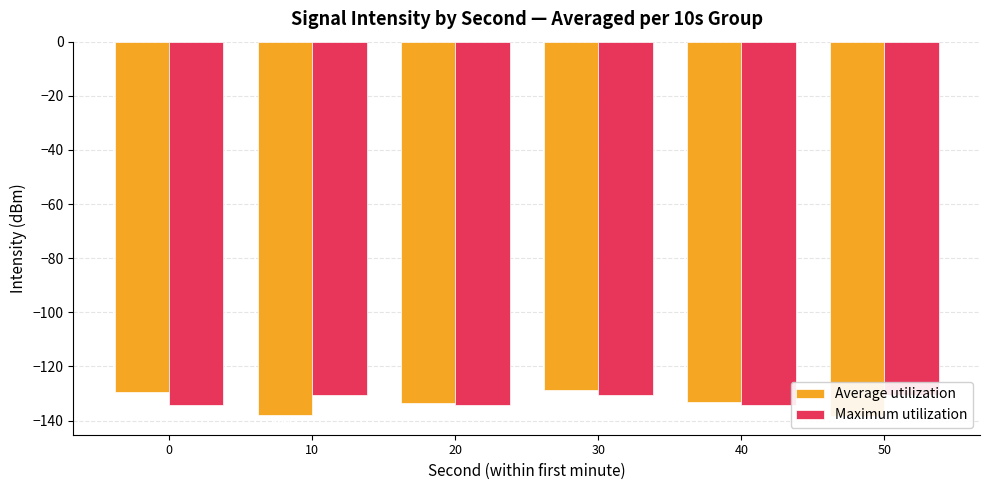

How many bars are there in total?

12